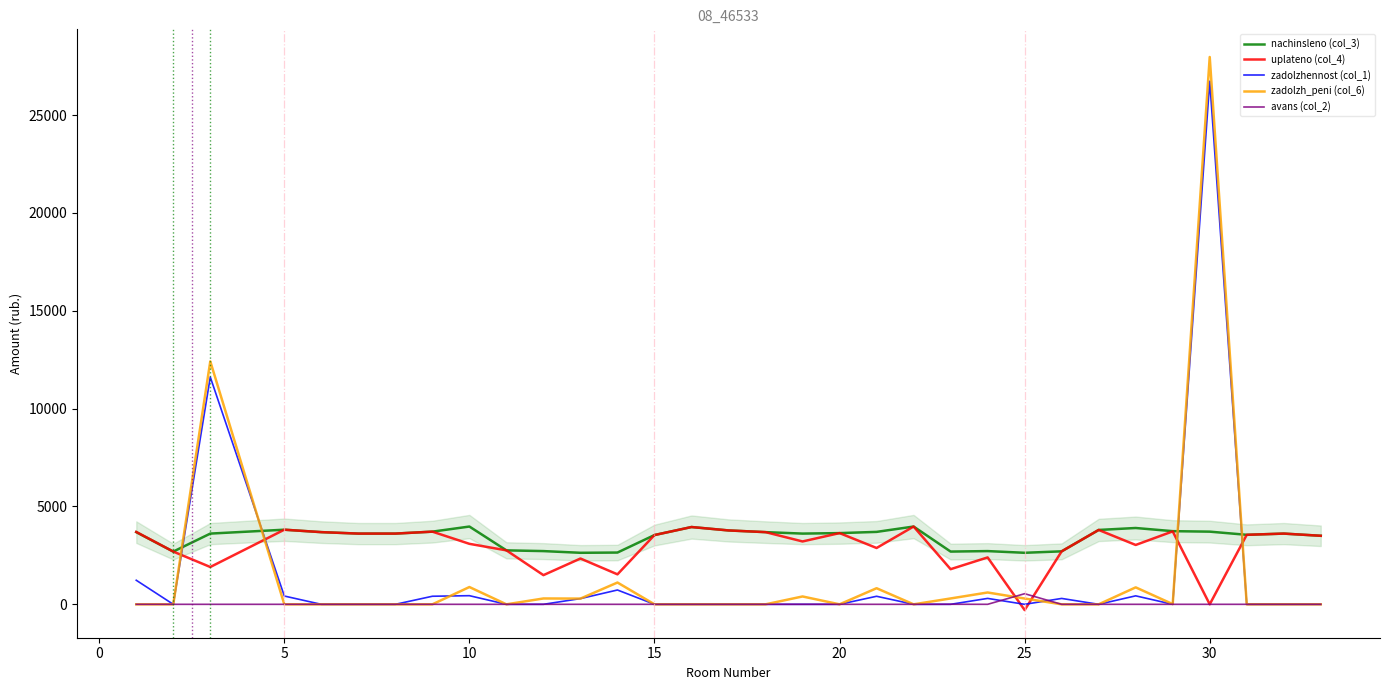

In nachinsleno (col_3), how many points are higher than both neighbors (excluding endpoints)?

7